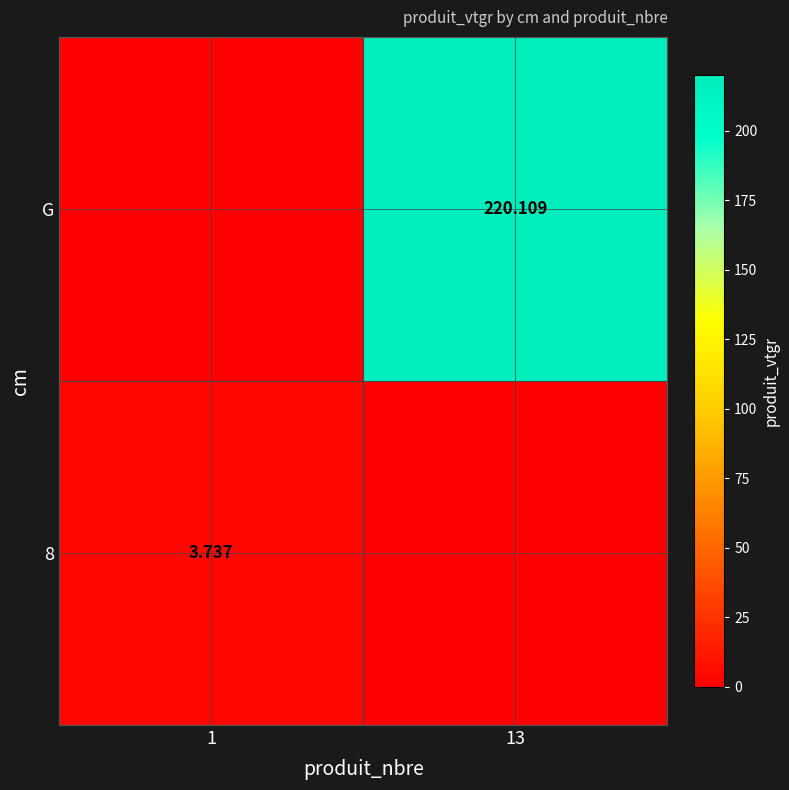

Is it true that G equals -107.9 at 1?

False